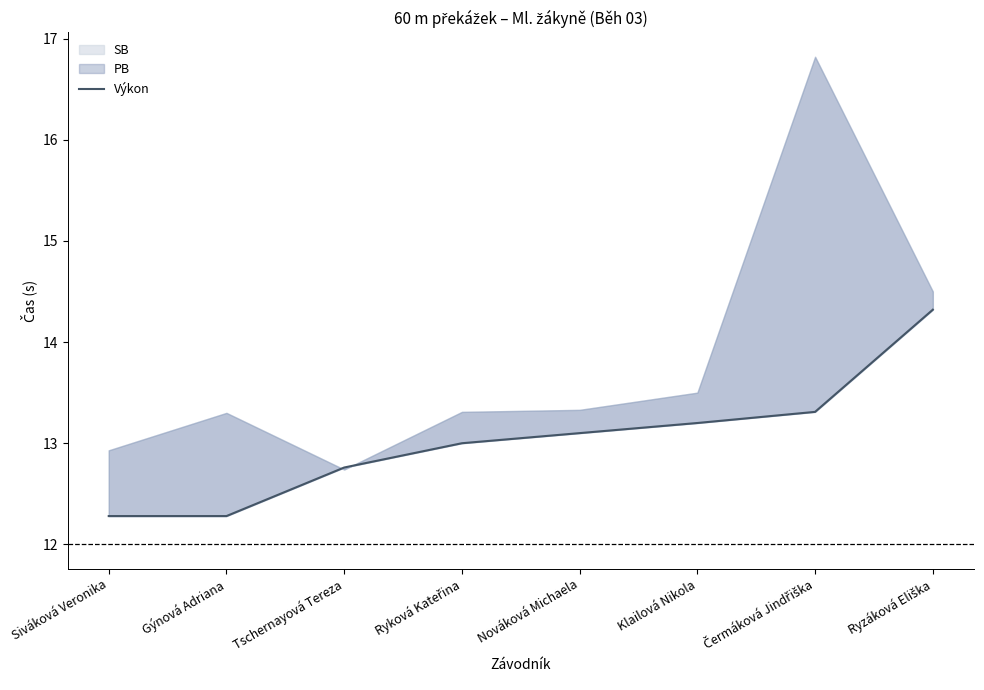

How many lines are shown in the chart?

1